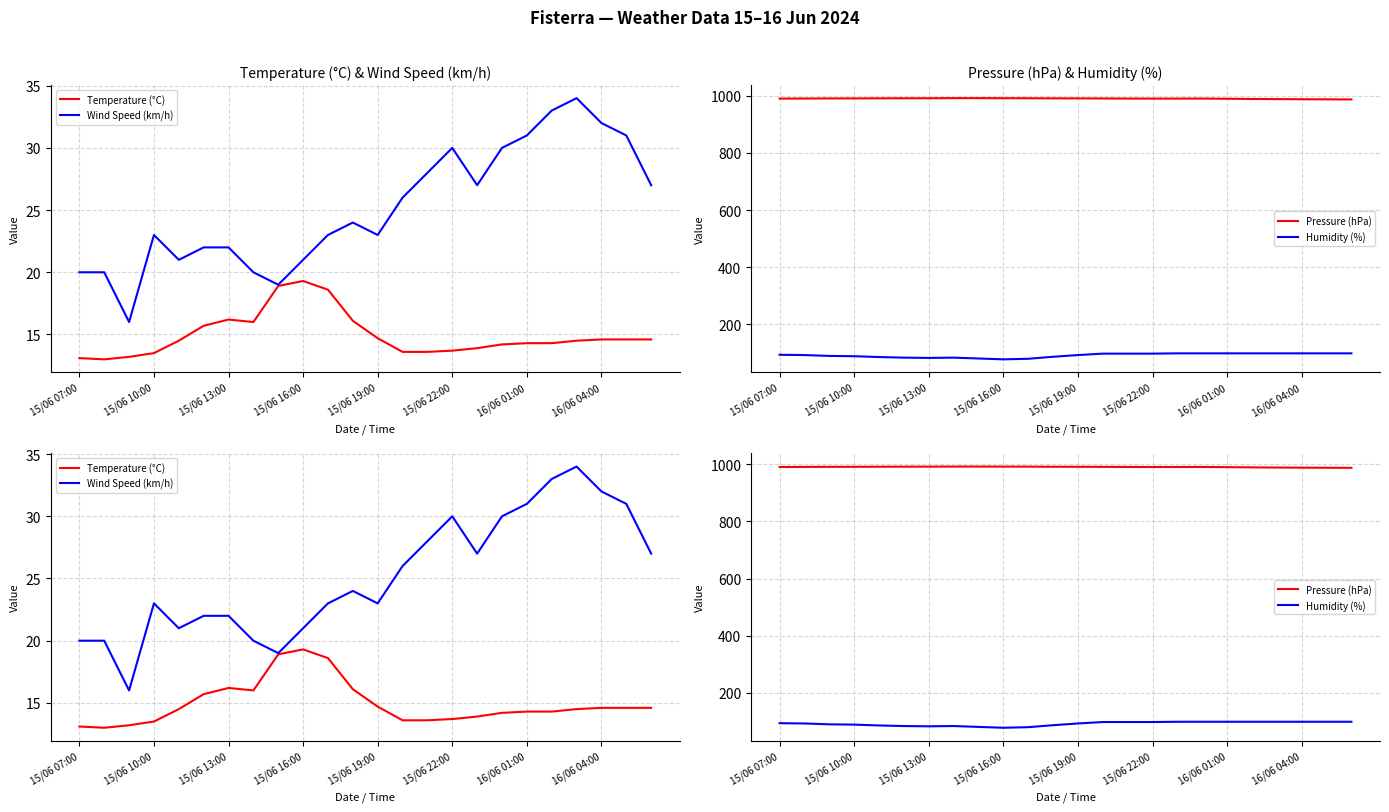

Is the value of Pressure (hPa) at 16/06 04:00 greater than the value of Wind Speed (km/h) at 15/06 10:00?

Yes